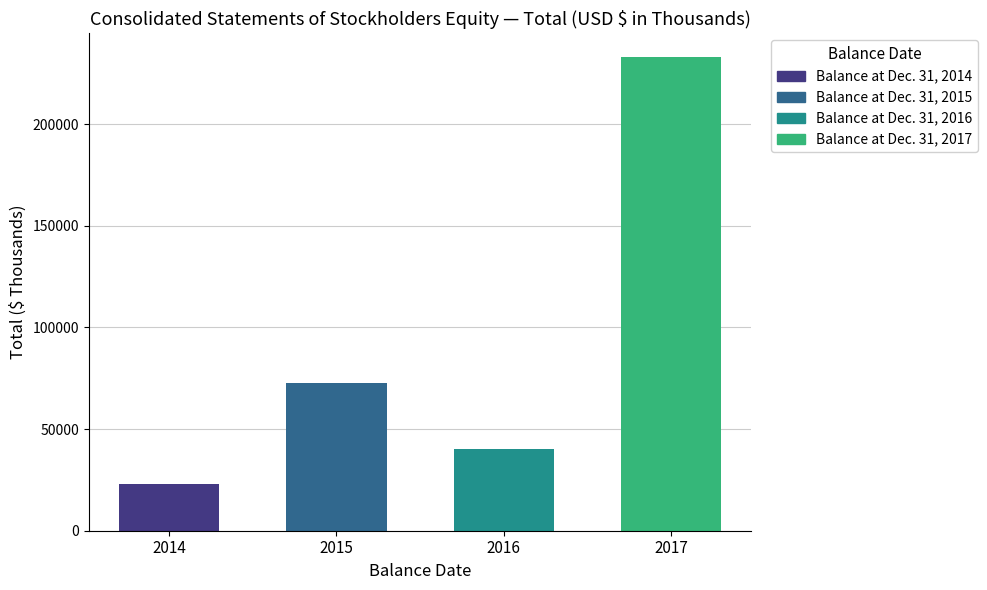

What is the difference between the second highest and minimum values?

49679